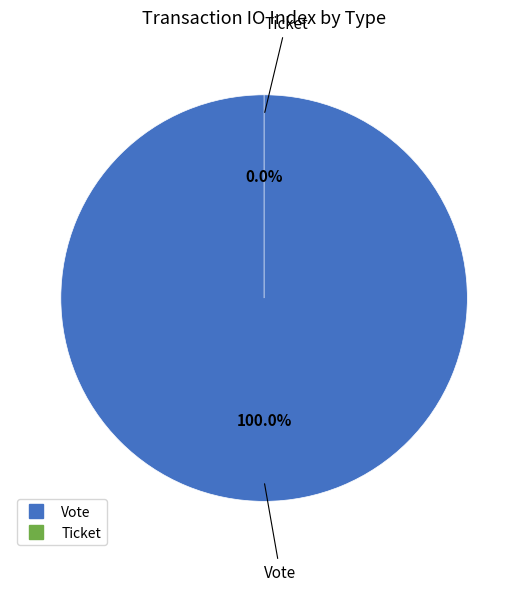

How many slices are in this pie chart?

2